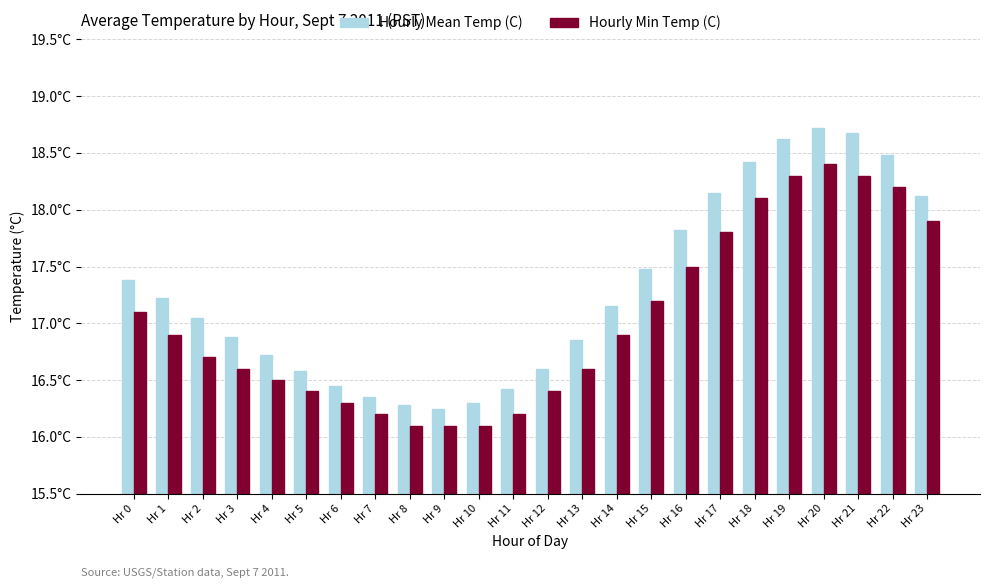

True or false: Hourly Mean Temp (C) has a value of 4.9 at Hr 10.

False